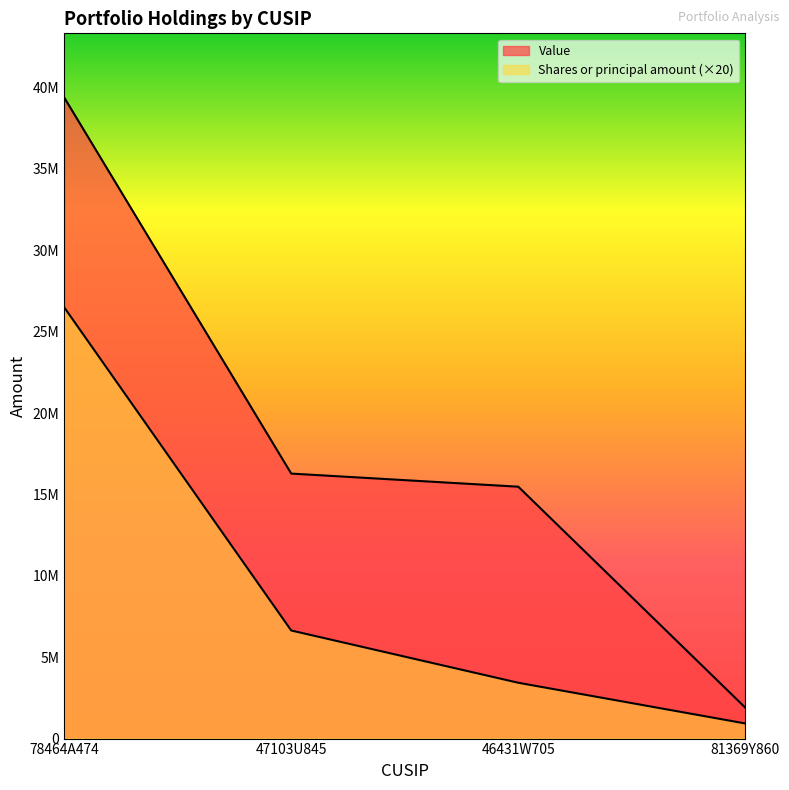

What are all the series names shown in the legend?

Value, Shares or principal amount